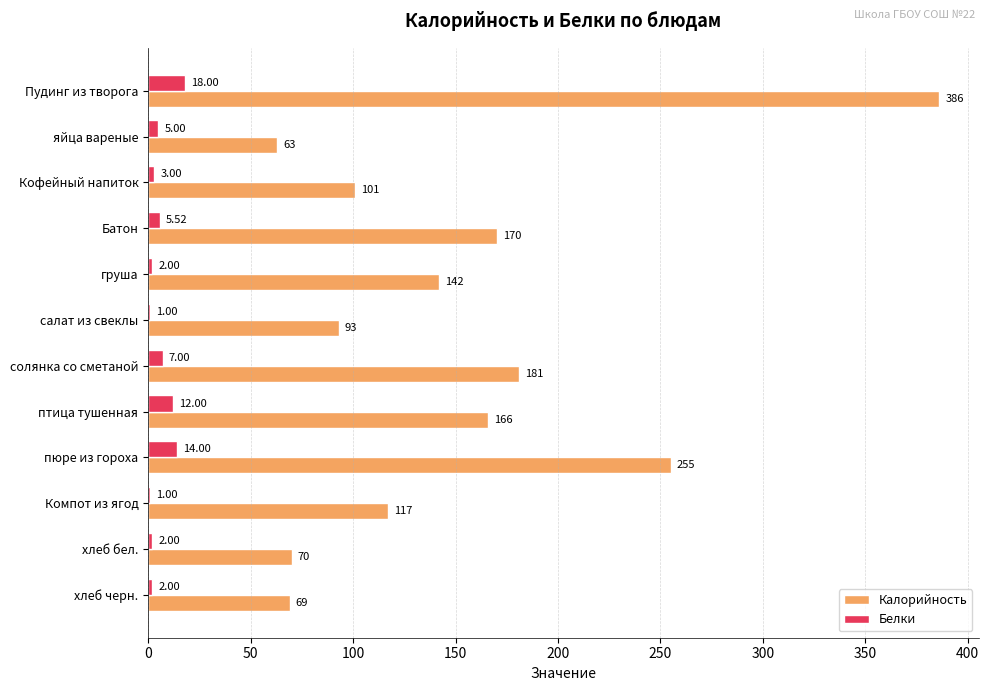

What is the total value across all series at яйца вареные?

68.0